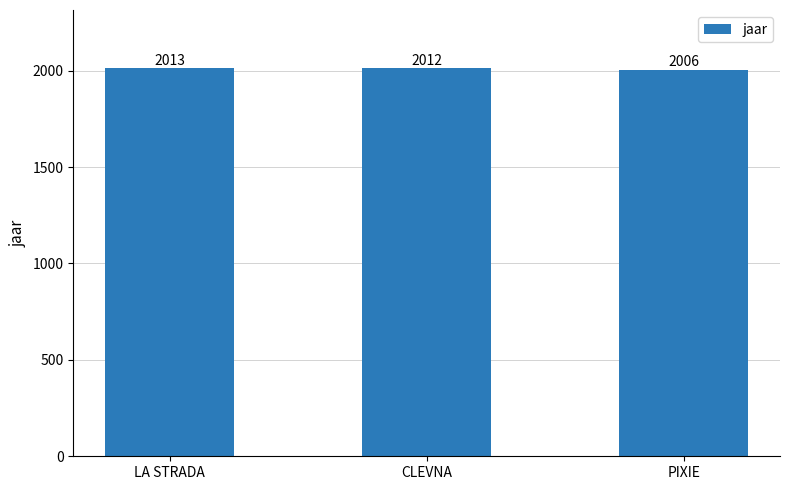

What is the greatest value displayed?

2013